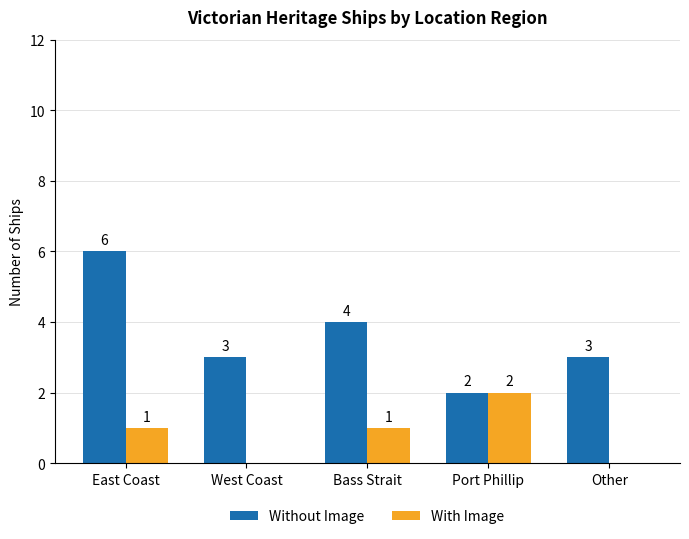

What is the sum of all With Image values?

4